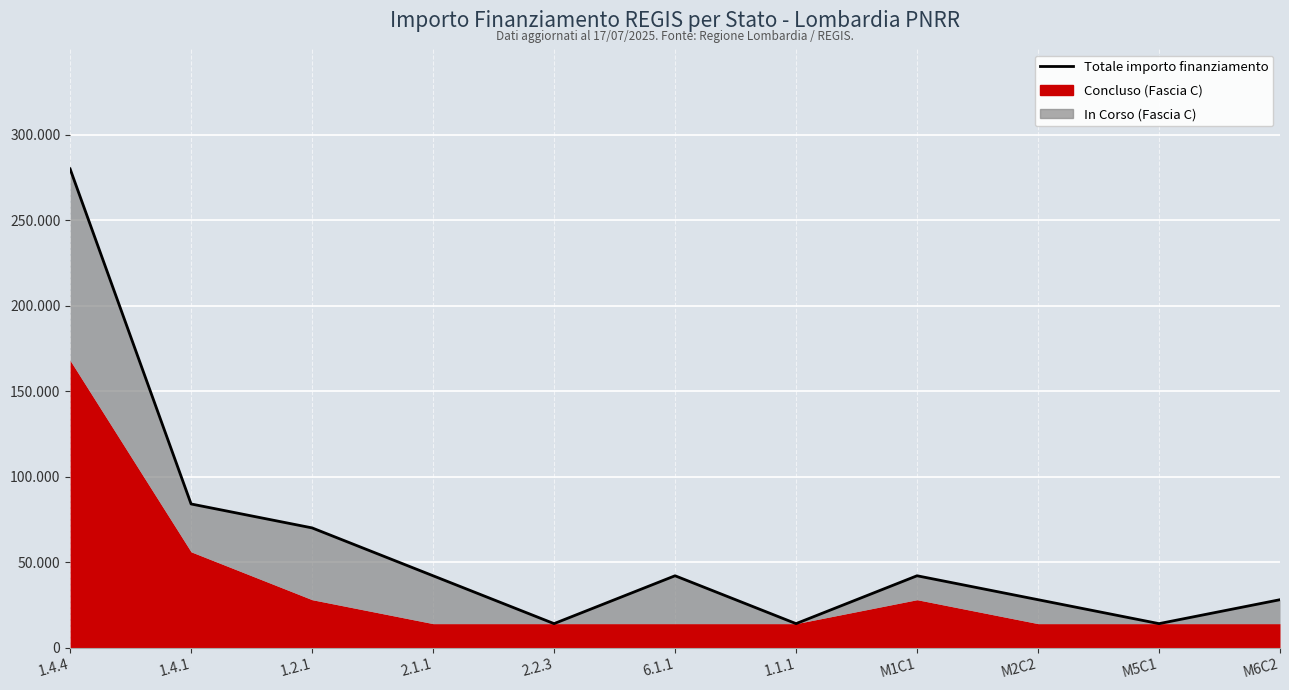

What is the sum of all values?

658000